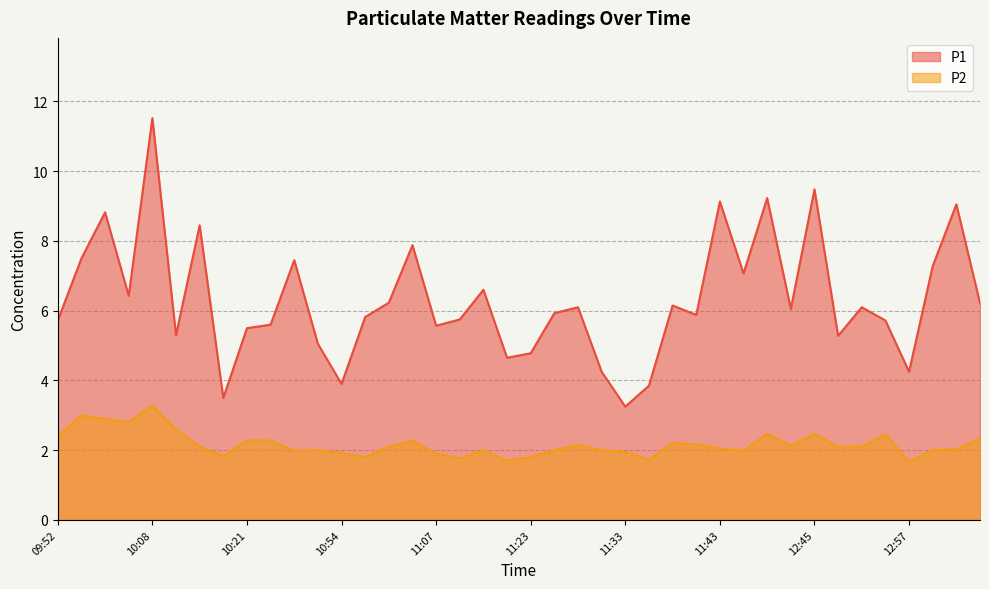

At which label does P1 reach its minimum?

11:33